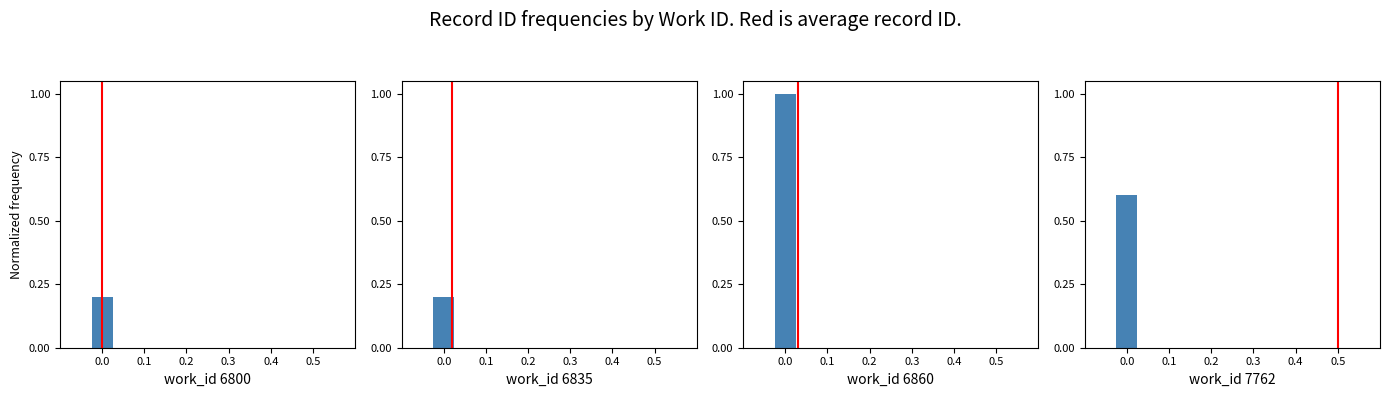

How many positive values are there?

1